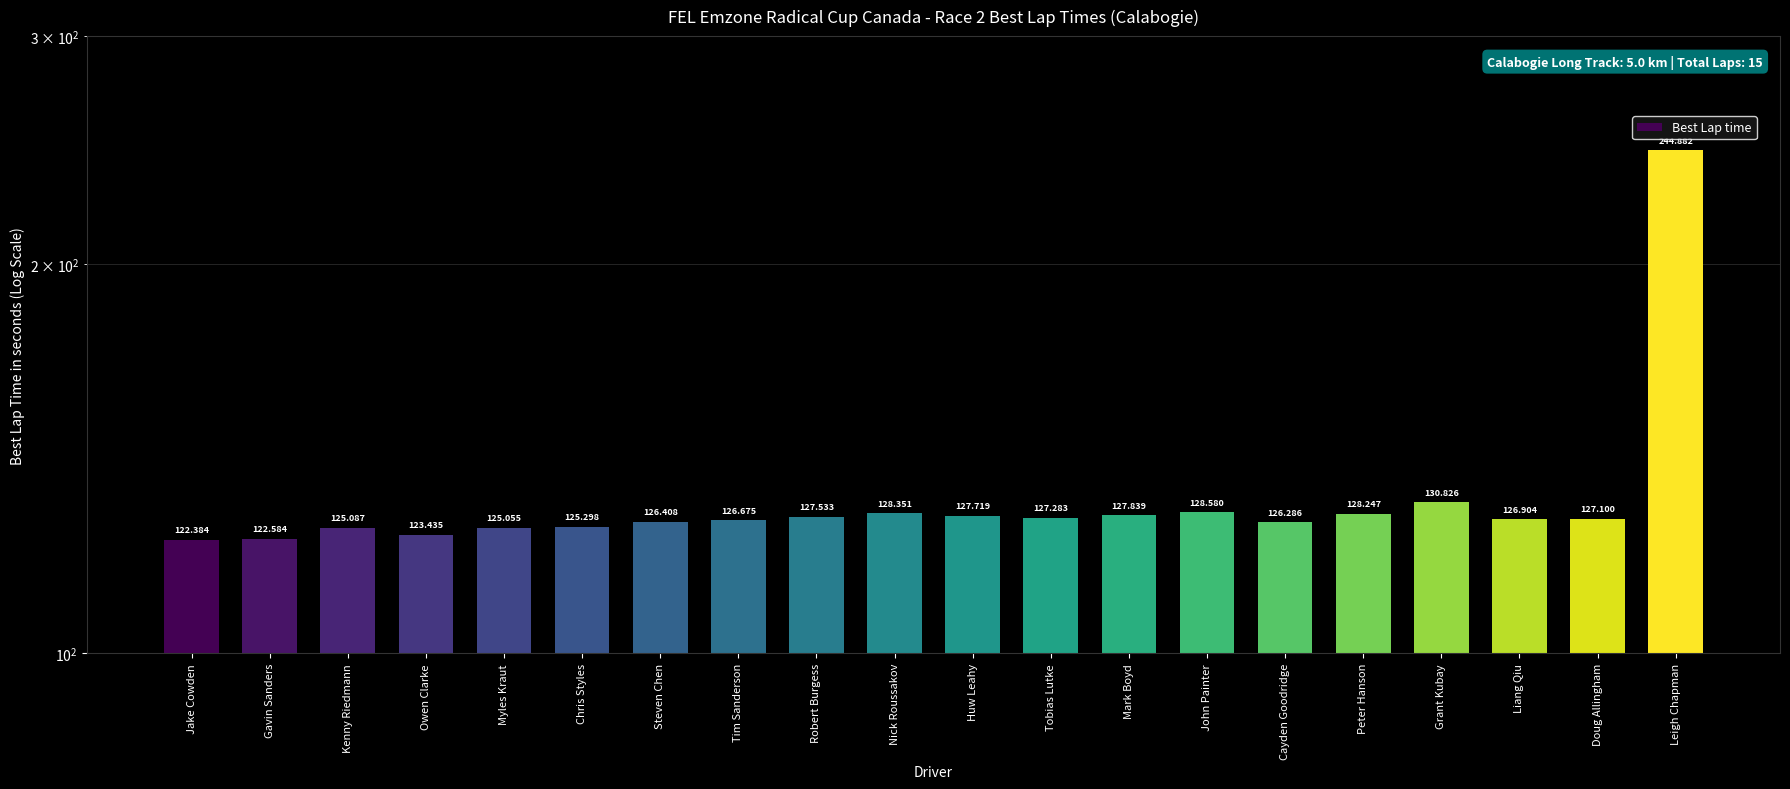

Reading left to right, extract all data points from this chart.

122.4	122.6	125.1	123.4	125.1	125.3	126.4	126.7	127.5	128.4	127.7	127.3	127.8	128.6	126.3	128.2	130.8	126.9	127.1	244.9